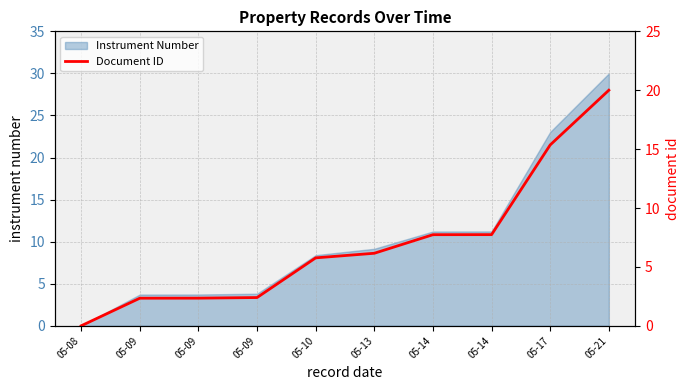

How many values are below 6?

5